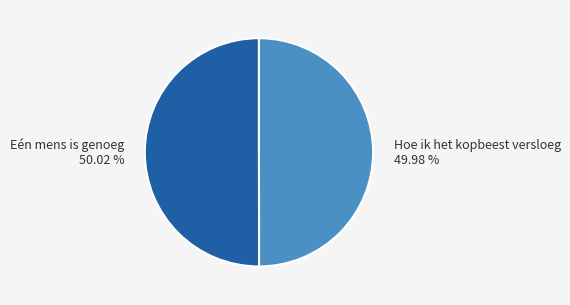

Combined, what portion of the pie is Hoe ik het kopbeest versloeg and Eén mens is genoeg?

100.0%